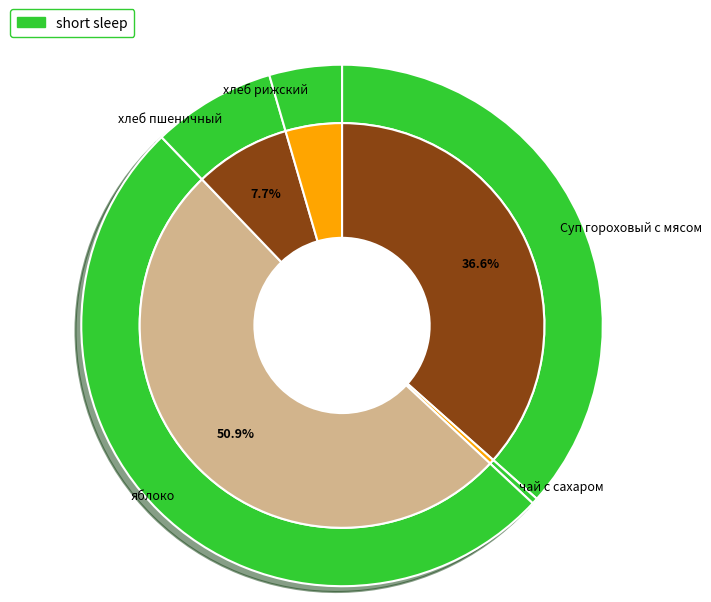

Is there any slice that represents more than half of the pie?

Yes